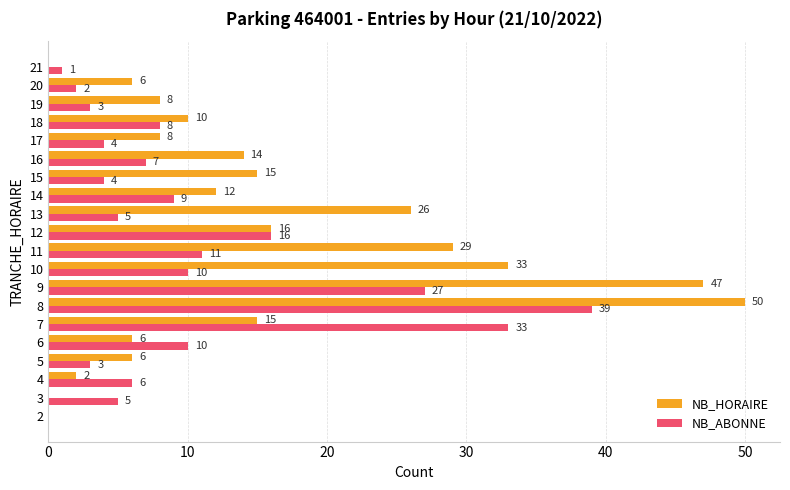

Which series has the largest total across all categories?

NB_HORAIRE